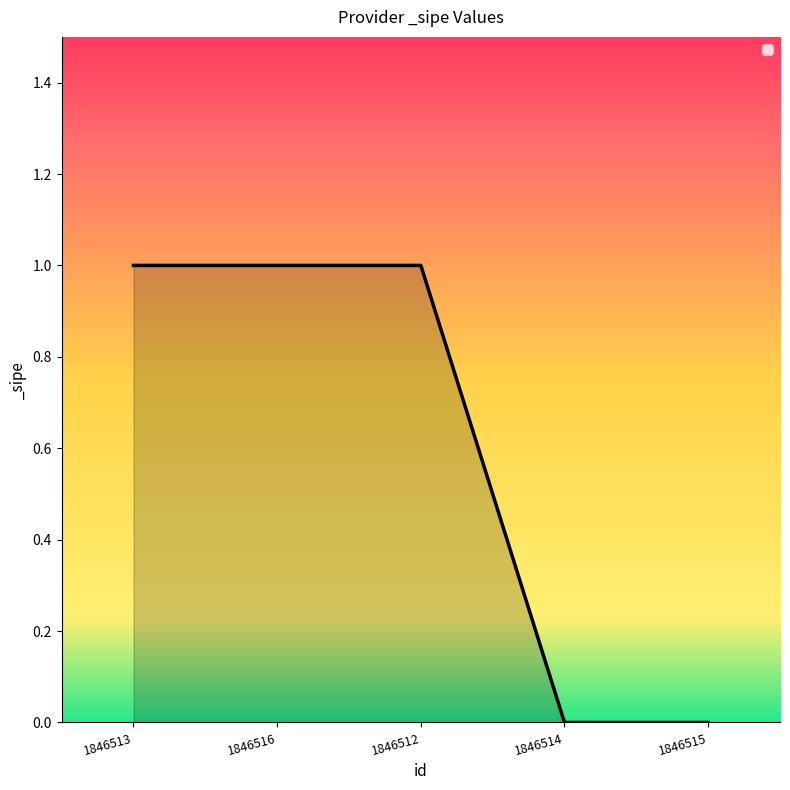

What is the difference between the second highest and minimum values?

1